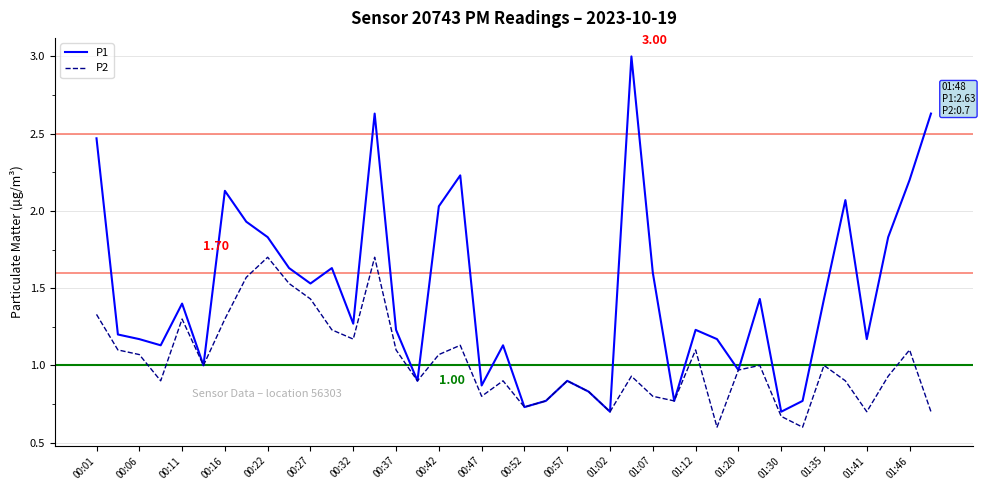

Which series has the largest total across all categories?

P1